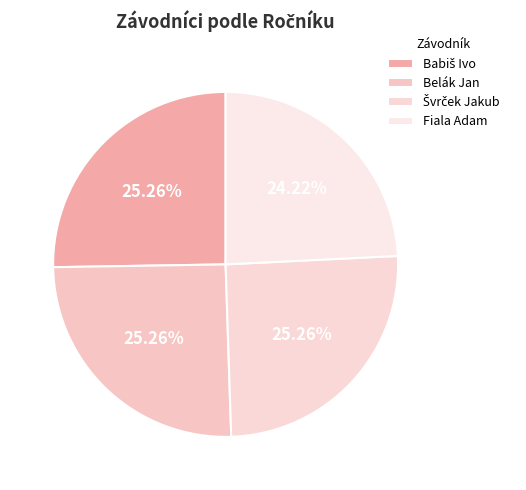

To the nearest percent, what is the difference between the Belák Jan and Fiala Adam slice percentages?

1%